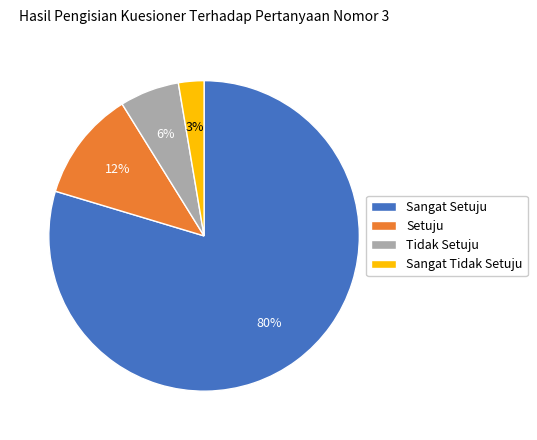

Which category has the smallest portion of the pie?

Sangat Tidak Setuju